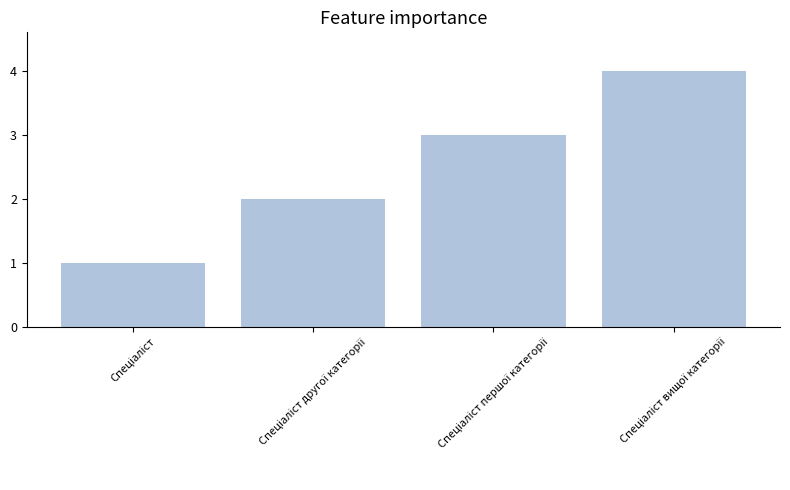

How many values are below 3?

2